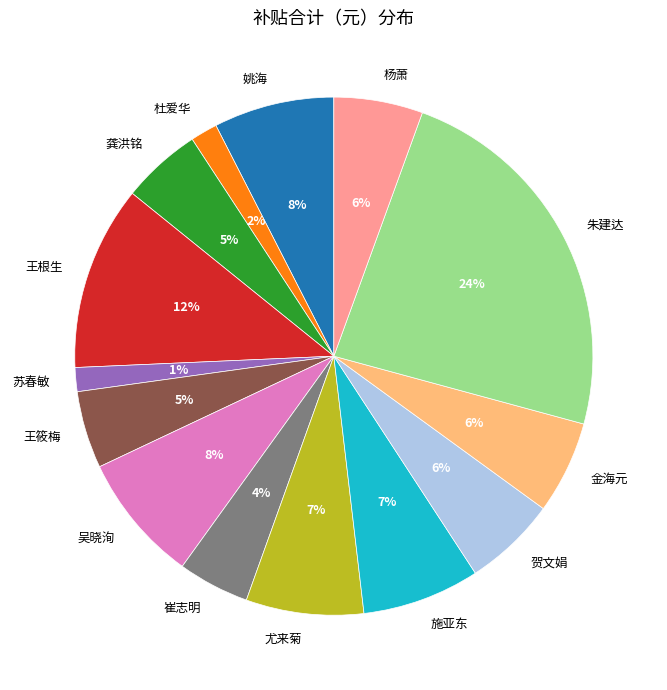

Count the number of slices in the pie.

14